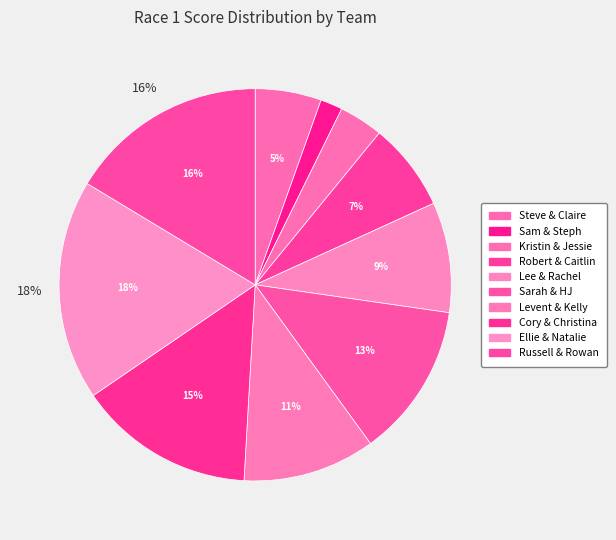

How many slices are in this pie chart?

10